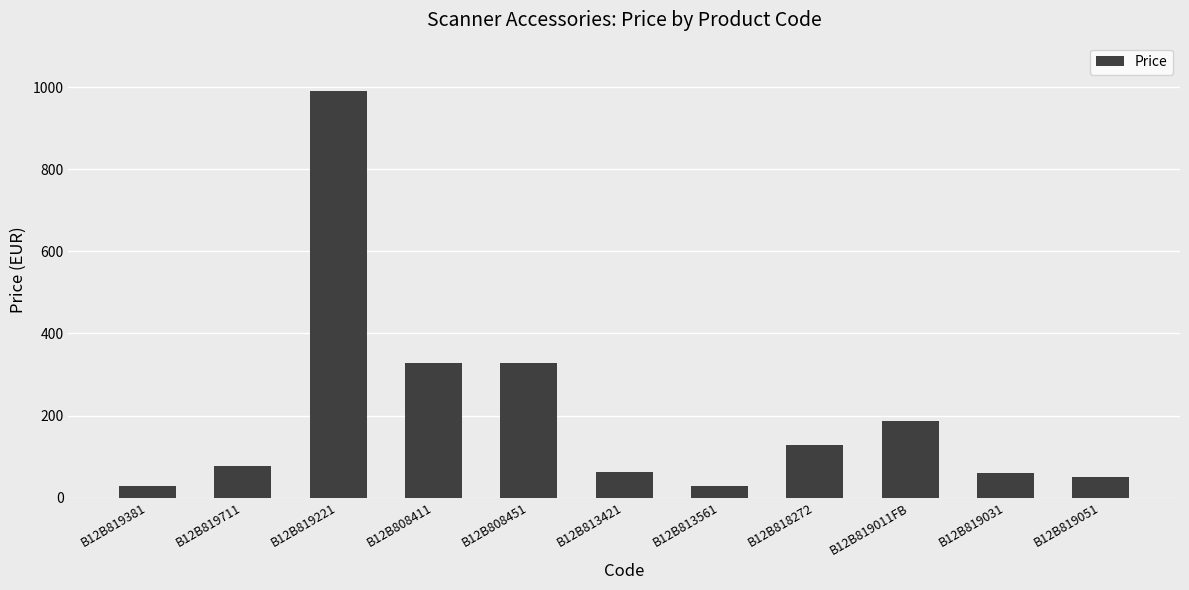

What is the change in value from B12B819011FB to B12B819051?

-136.4